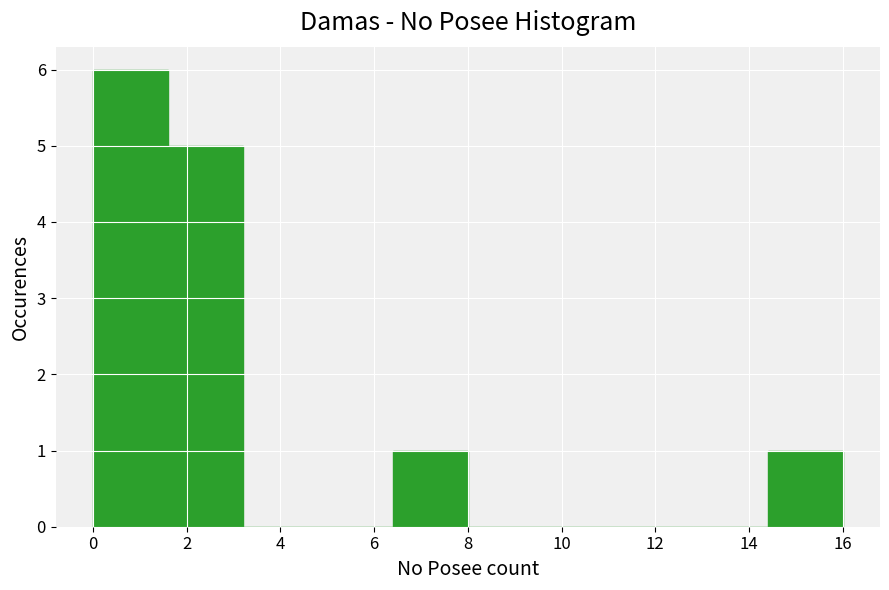

What is the height of the bar covering 14.4 to 16.0 on the x-axis? The values are not printed on the chart, so give them approximately, as read against the axis.

1